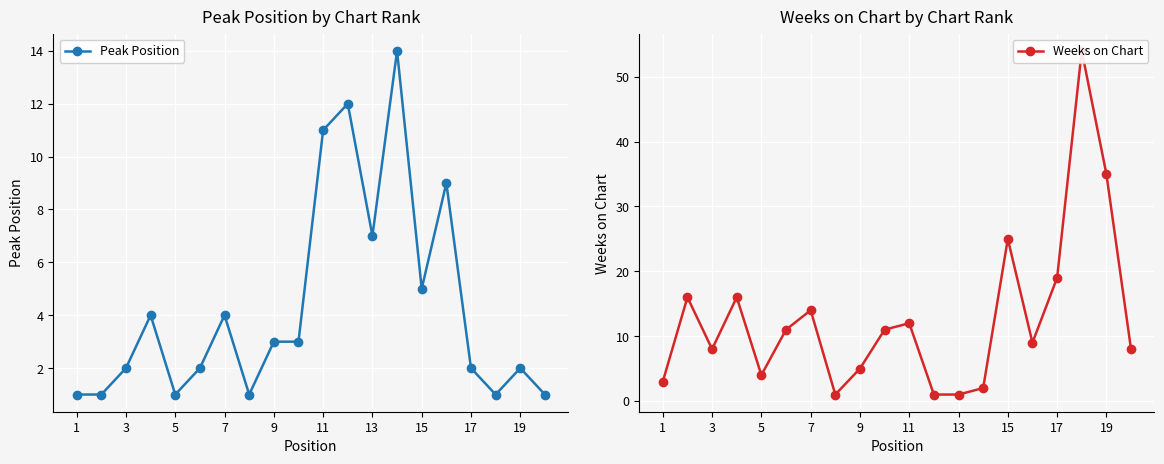

True or false: Weeks on Chart has more than 0 points higher than both neighbors.

True